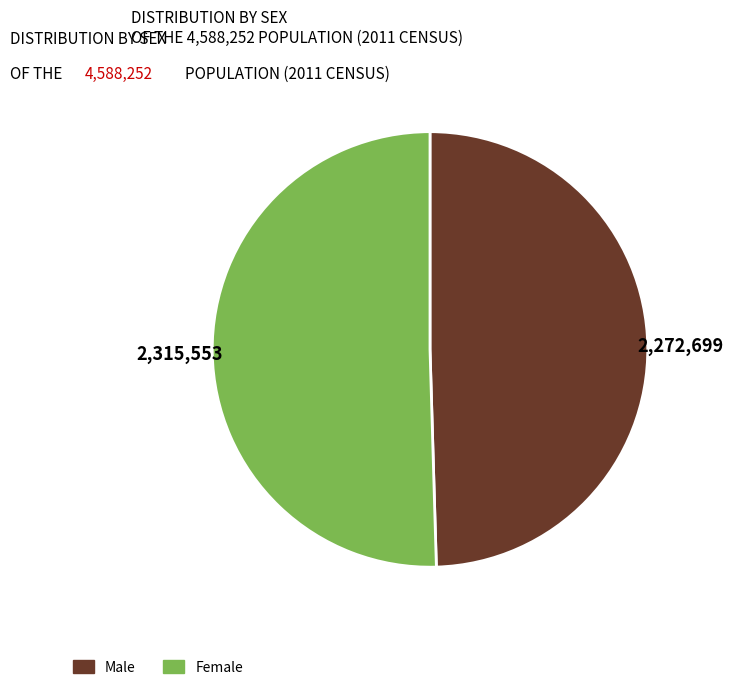

Is Female the majority of the pie?

Yes